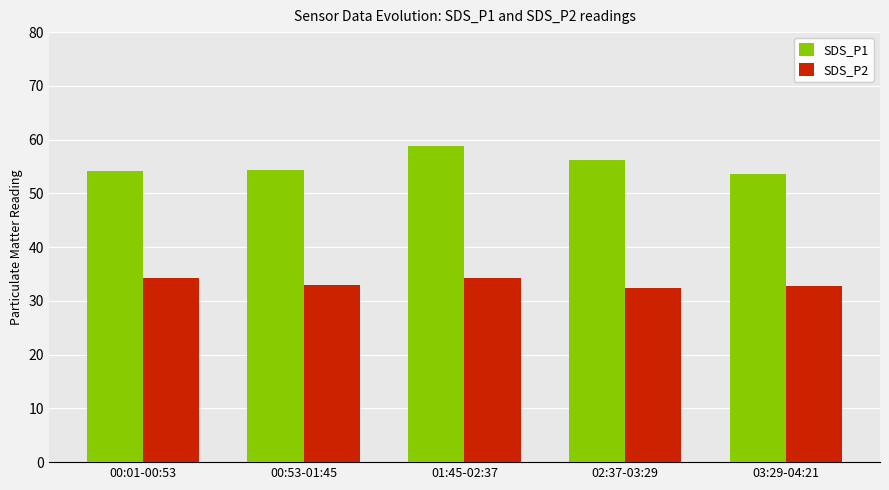

What is the value of the SDS_P1 bar at the 1st from the left?

54.2